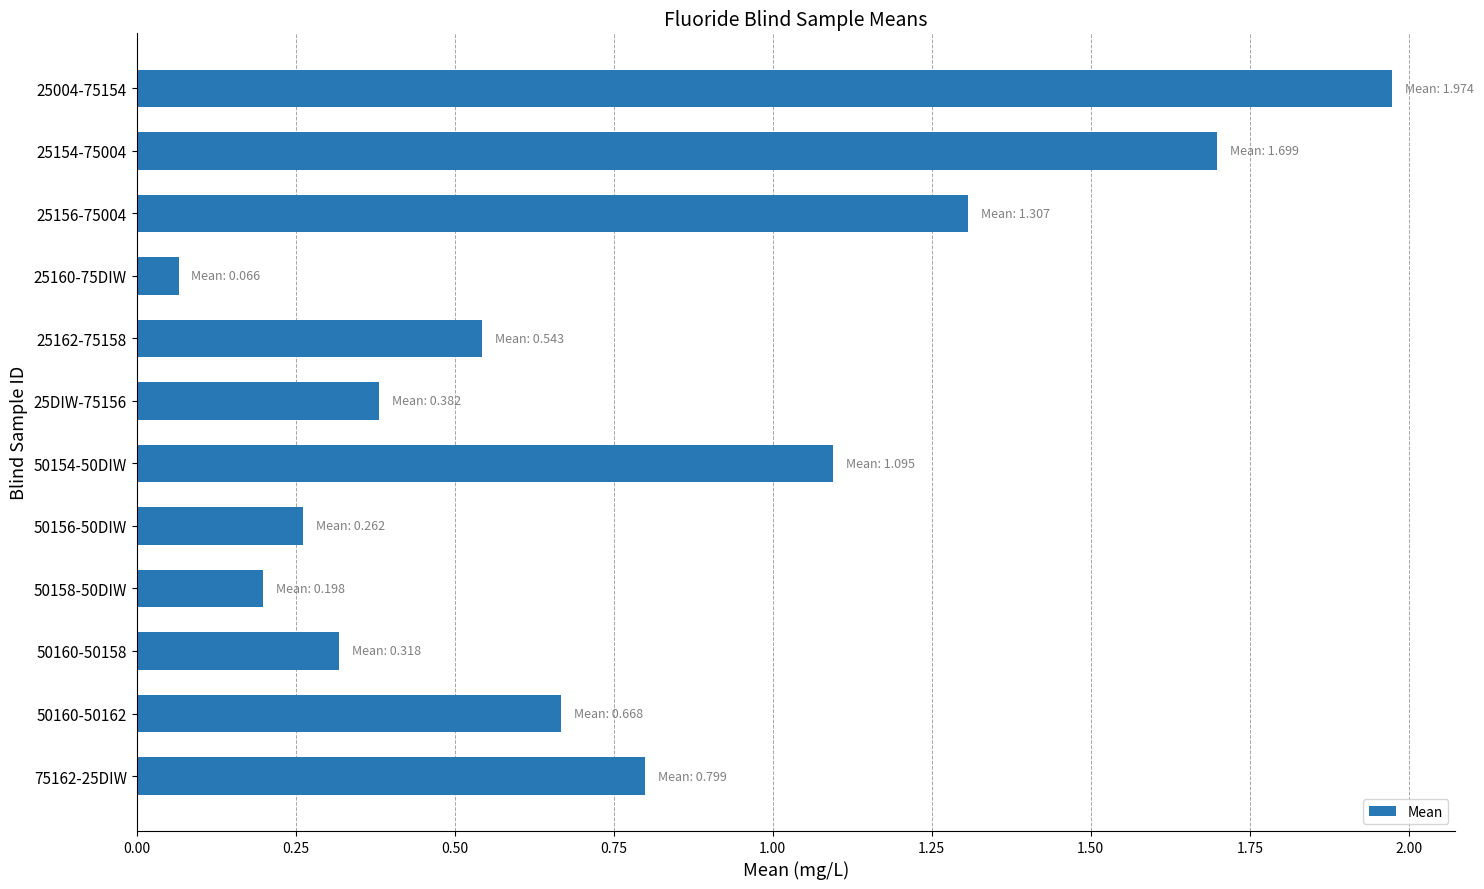

What is the change in value from 25154-75004 to 75162-25DIW?

-0.9